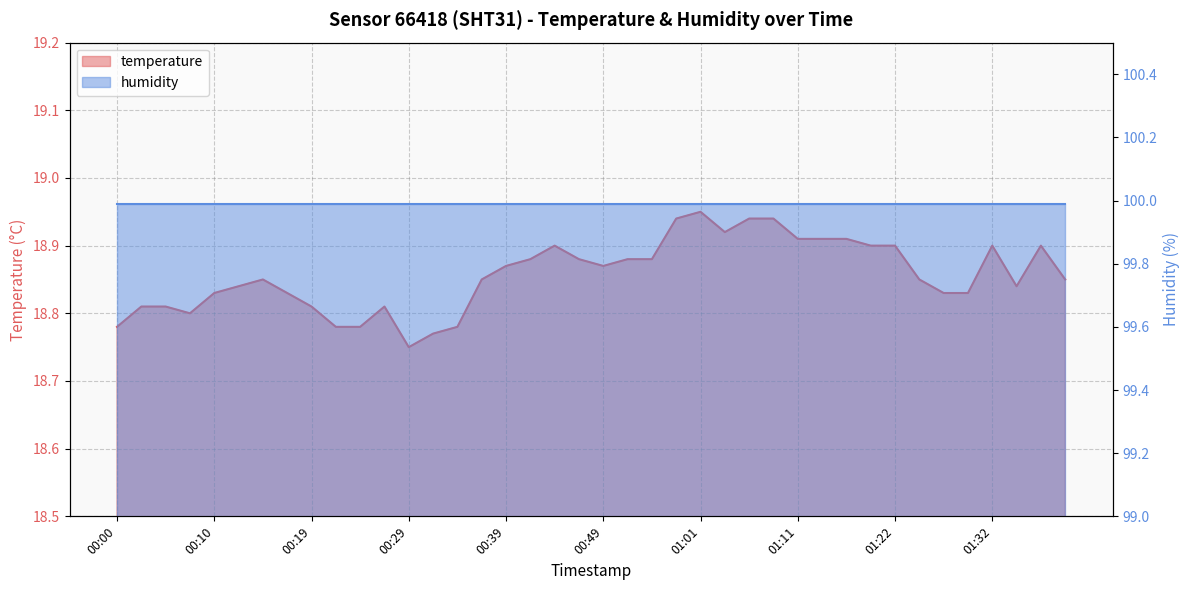

Where is the first local maximum?

00:14